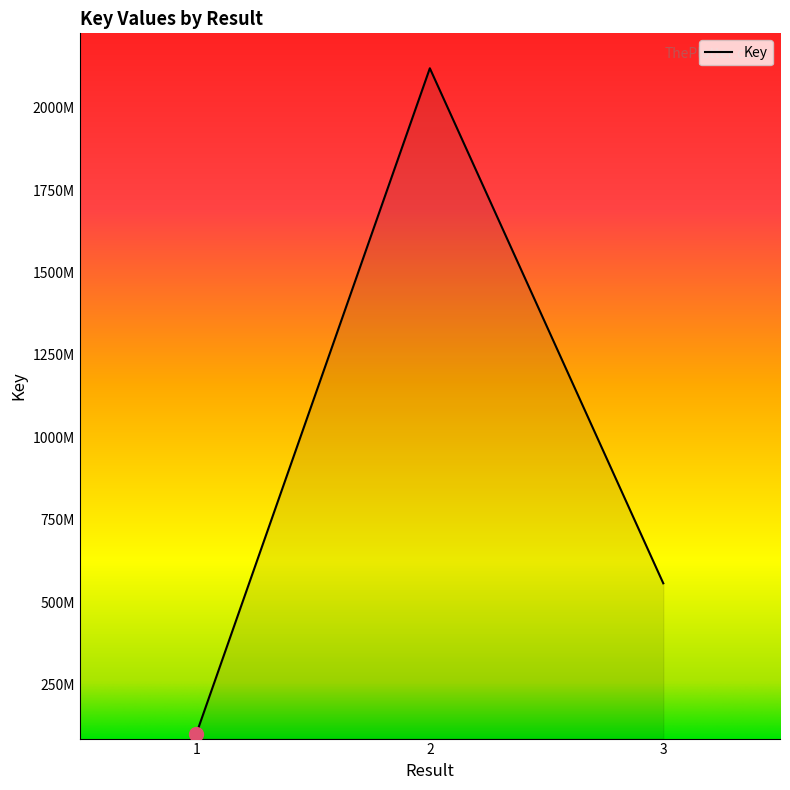

List the labels in order of value, smallest first.

1, 3, 2